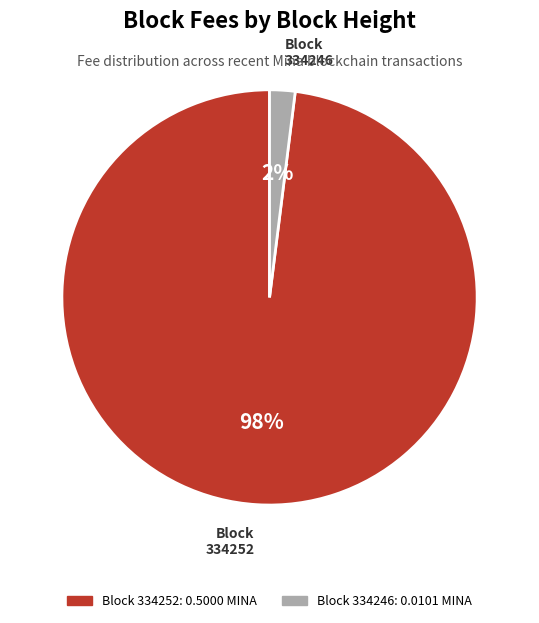

Is there any slice that represents more than half of the pie?

Yes